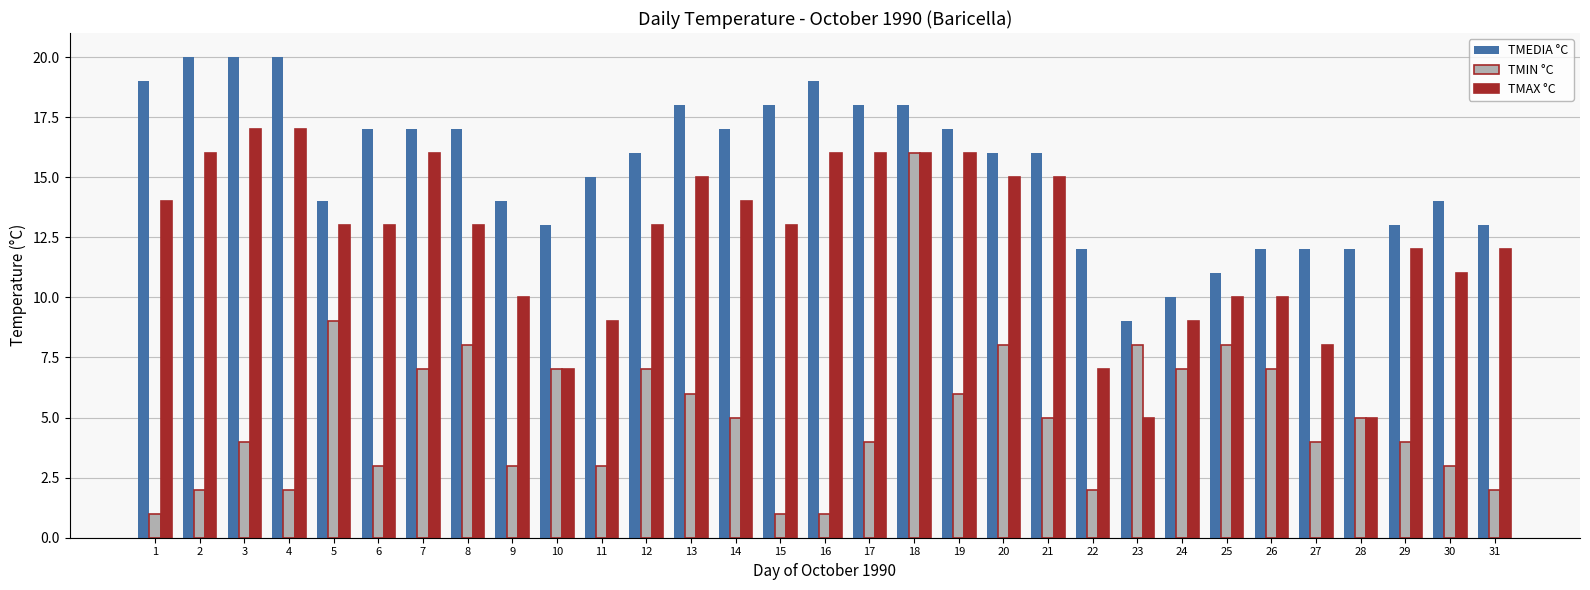

What is the difference between the second highest and second lowest values in the TMAX °C series?

12